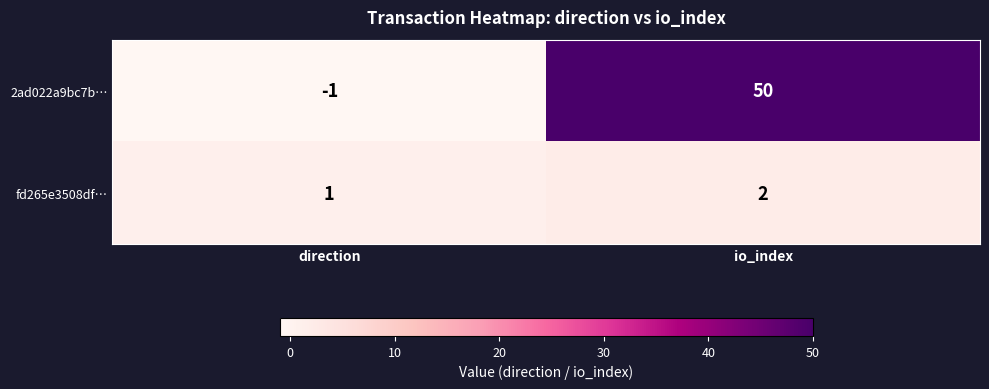

What is the difference between the maximum and minimum values in the 2ad022a9bc7b… series?

51